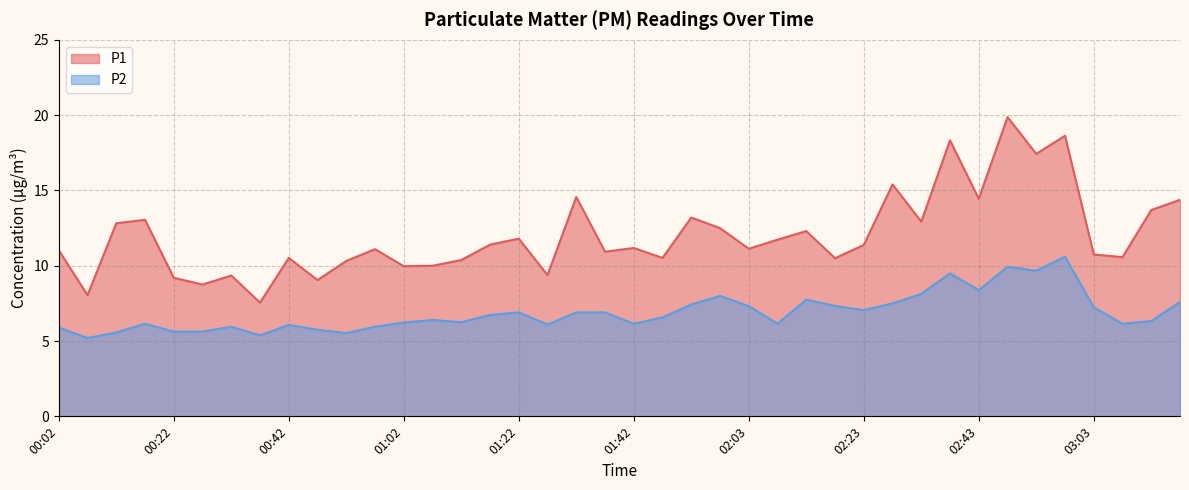

True or false: P1 has more than 1 points higher than both neighbors.

True